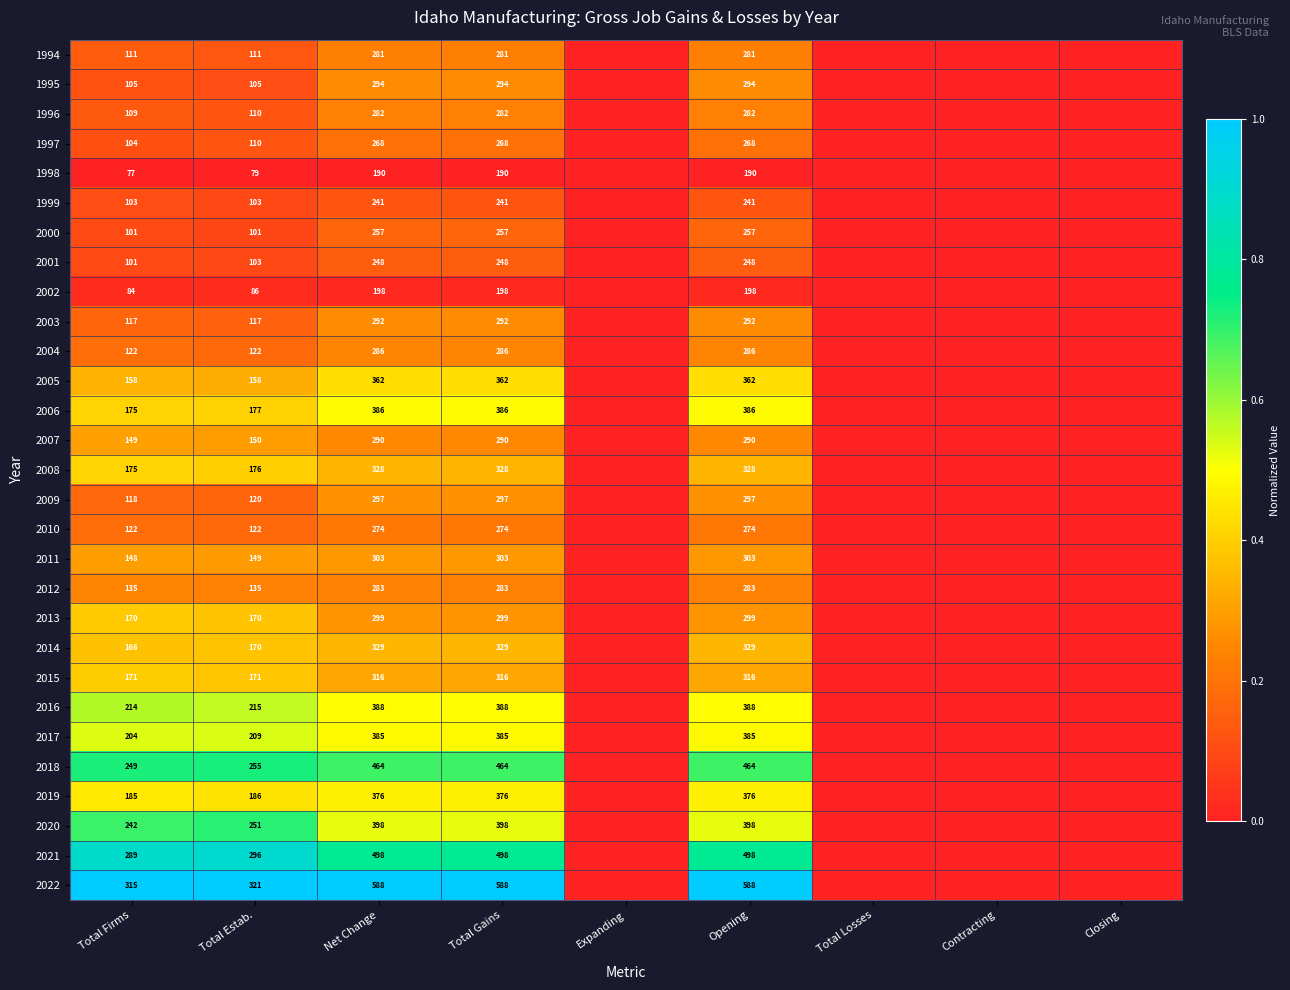

Is it true that 2004 equals 122 at Total Firms?

True